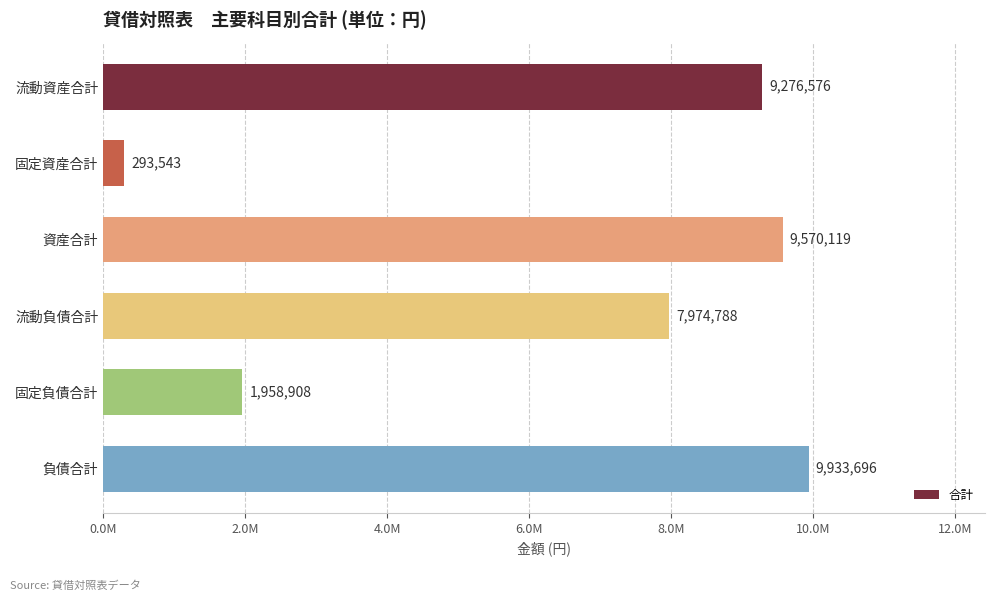

Does the chart contain any negative values?

No